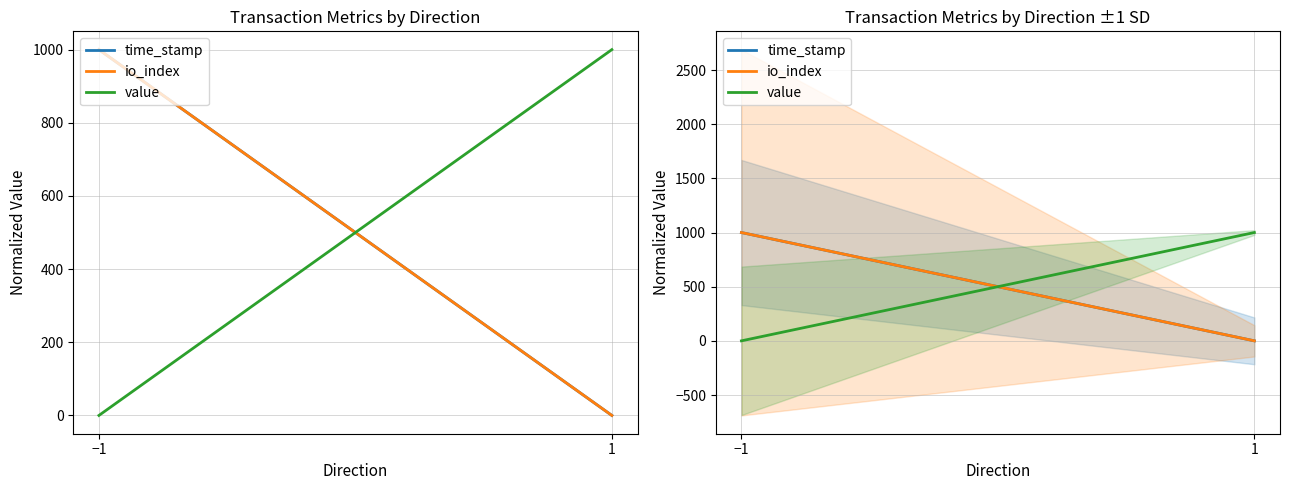

What are all the series names shown in the legend?

time_stamp, io_index, value